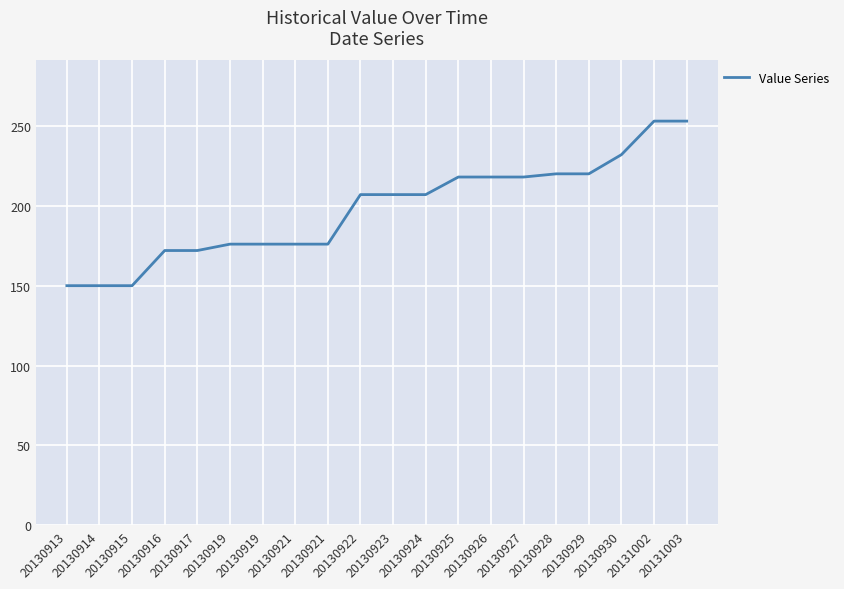

Reading left to right, extract all data points from this chart.

20130913=150	20130914=150	20130915=150	20130916=172	20130917=172	20130919=176	20130919=176	20130921=176	20130921=176	20130922=207	20130923=207	20130924=207	20130925=218	20130926=218	20130927=218	20130928=220	20130929=220	20130930=232	20131002=253	20131003=253